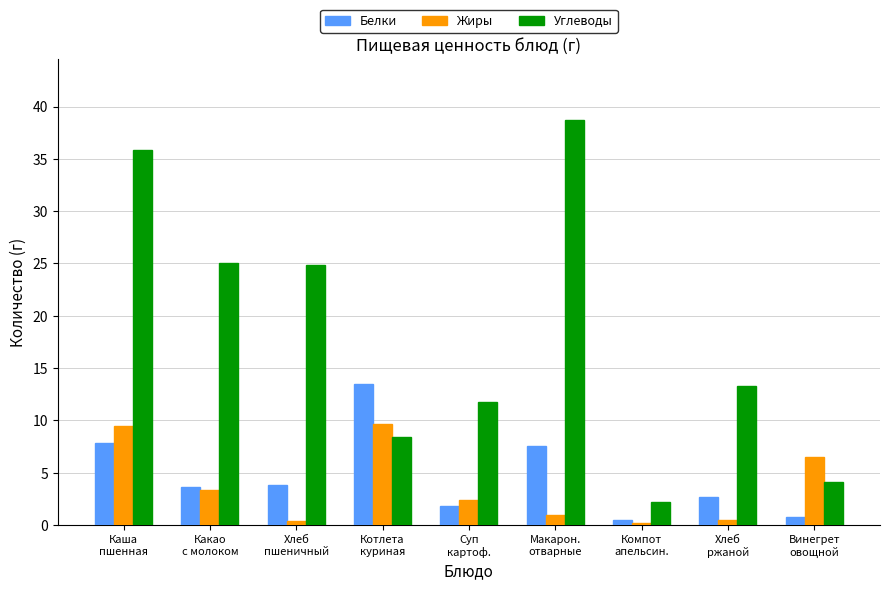

True or false: Жиры has a value of 0.5 at Хлеб
ржаной.

True